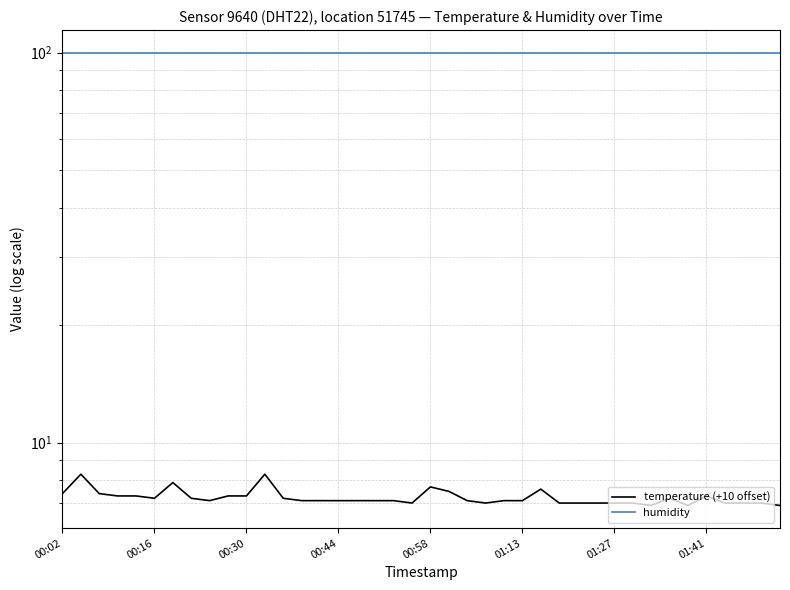

How many lines are shown in the chart?

2